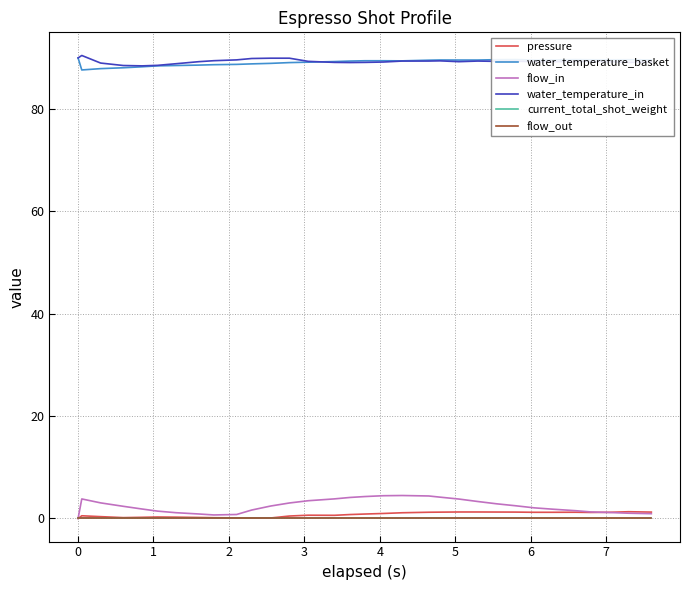

True or false: current_total_shot_weight has more than 0 points higher than both neighbors.

False